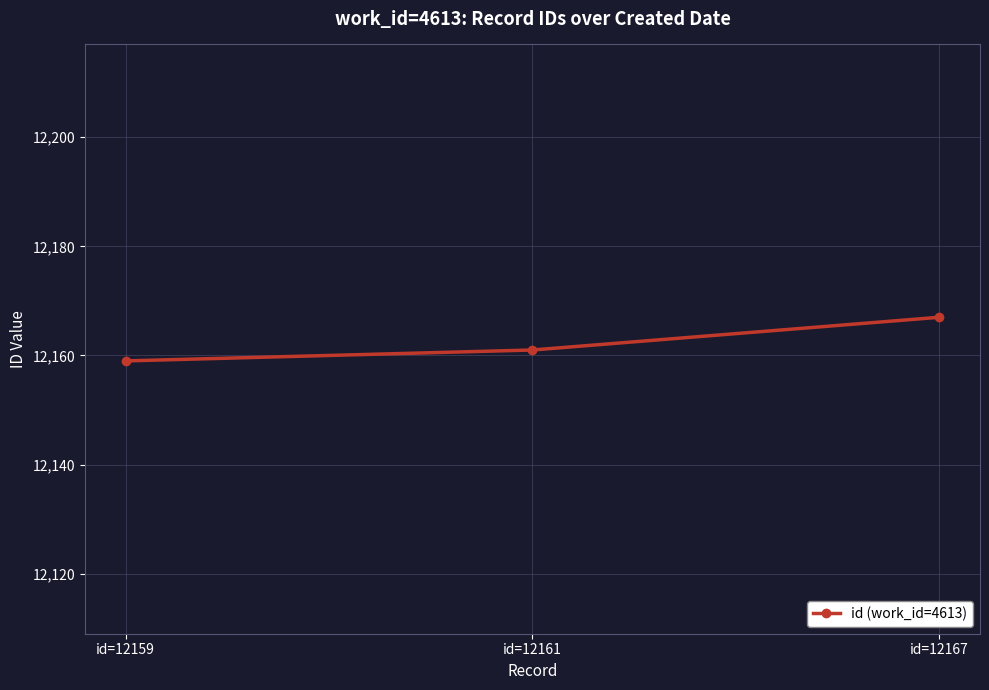

What is the average value?

12162